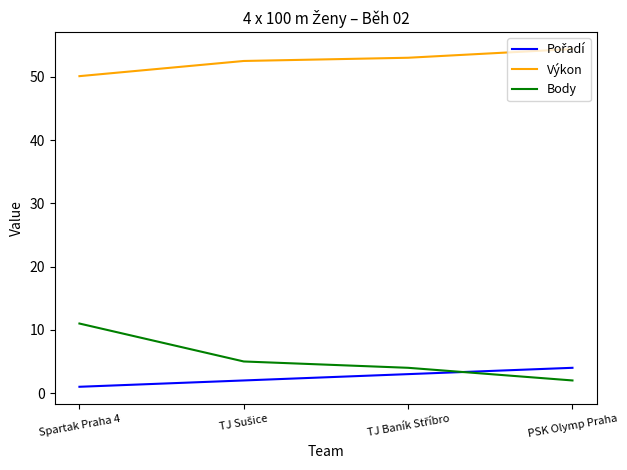

What is the spread (max minus min) of values at PSK Olymp Praha?

52.4